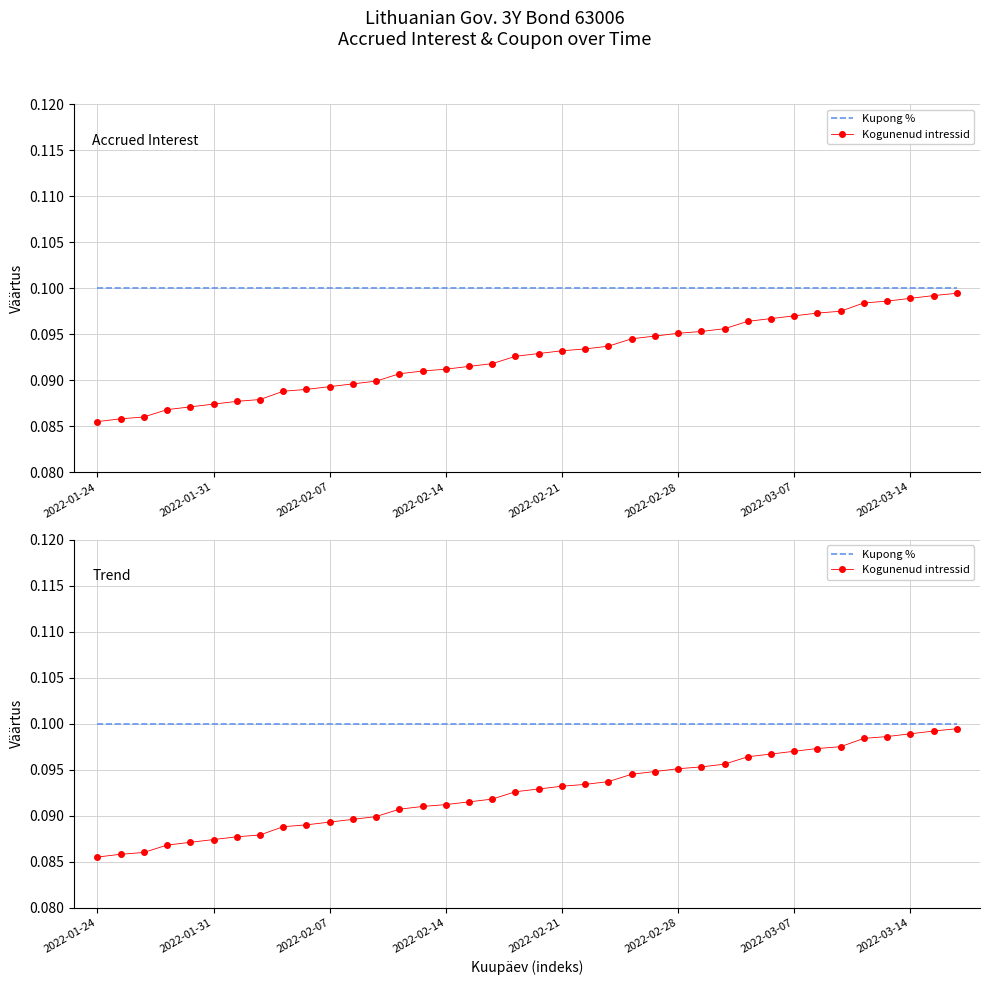

Rank the series by their maximum value, from lowest to highest.

Kogunenud intressid, Kupong %